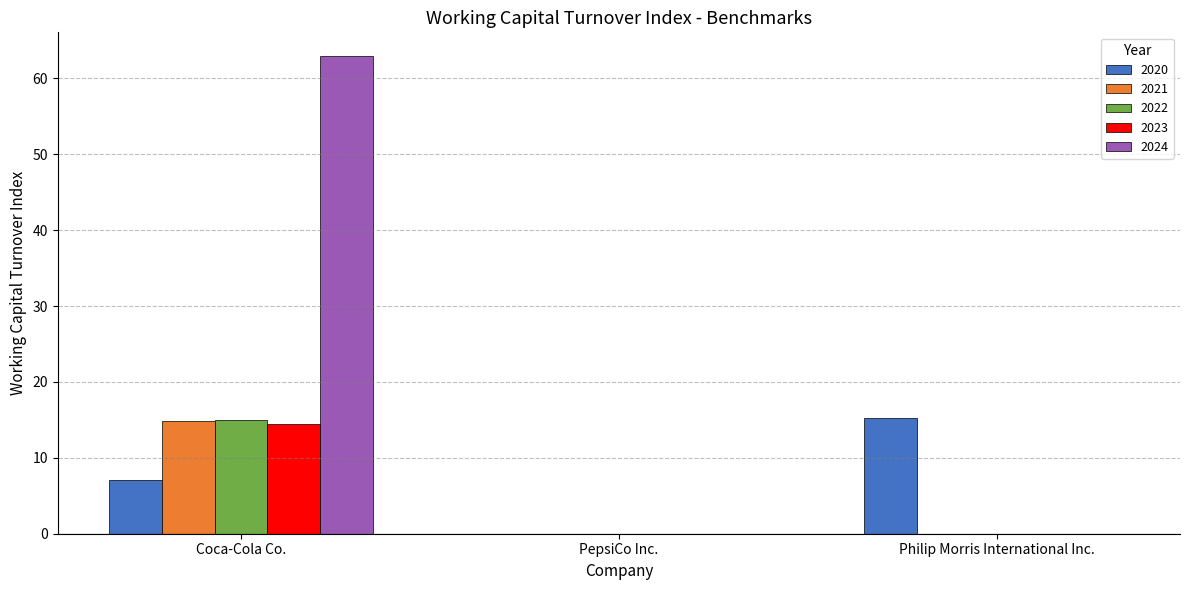

What is the total value across all series at Philip Morris International Inc.?

15.3